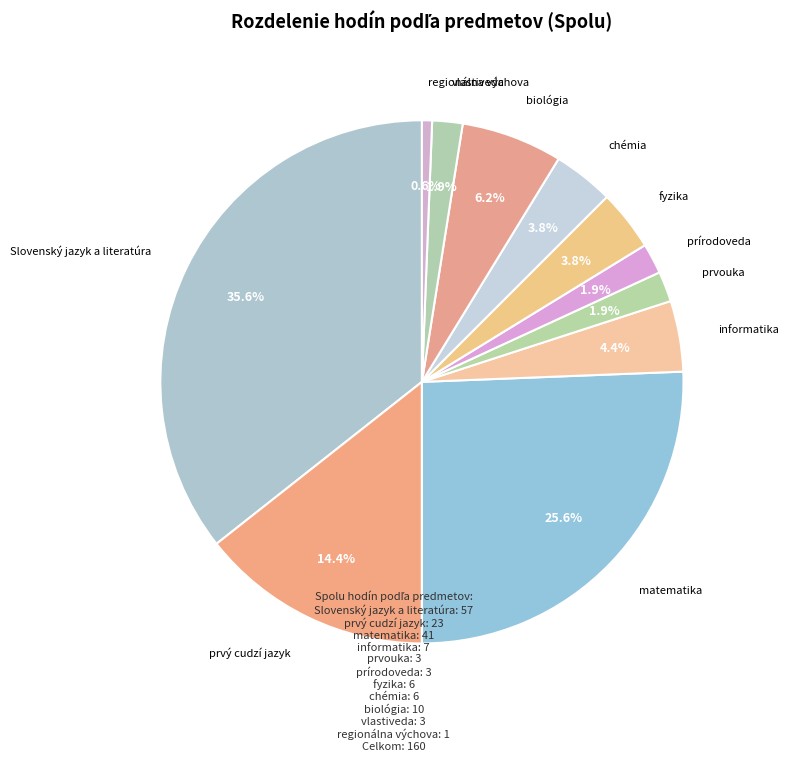

What is the smallest slice in the pie chart?

regionálna výchova